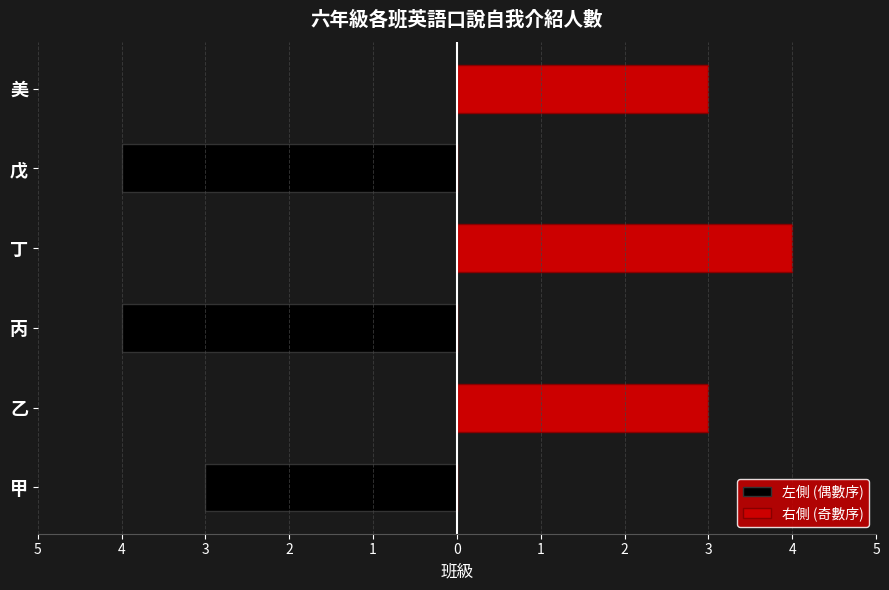

Reading right to left, what are all the values shown in this chart?

左側 (偶數序): 0	-4	0	-4	0	-3
右側 (奇數序): 3	0	4	0	3	0